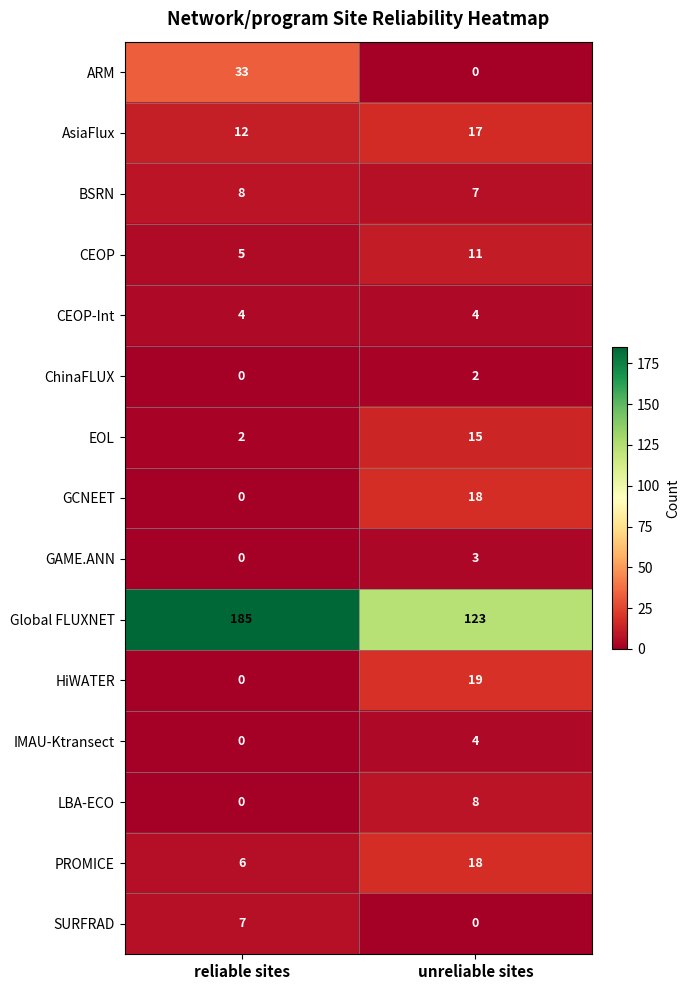

Where is LBA-ECO nearest to the value 4?

reliable sites